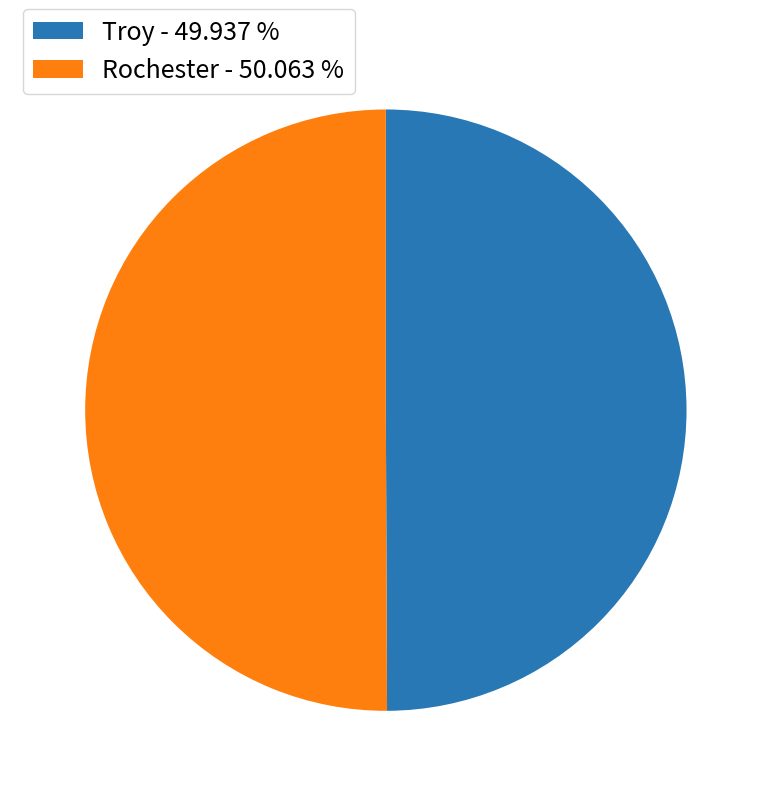

Do Rochester and Troy together represent more than half of the pie?

Yes